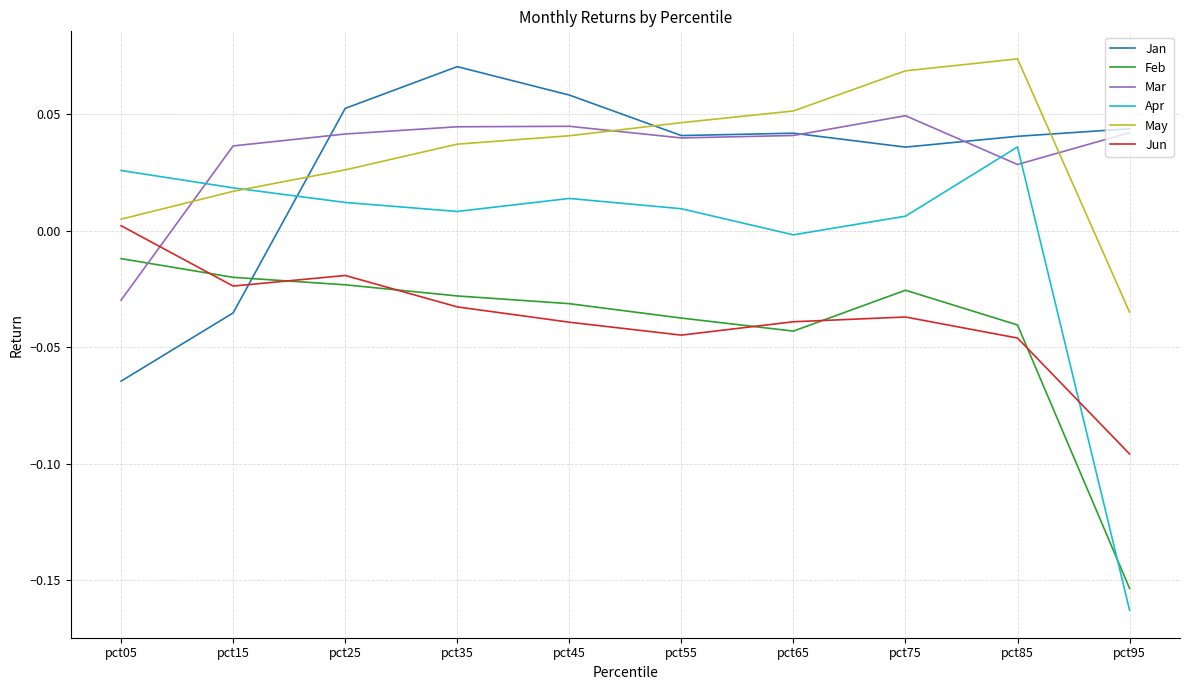

True or false: Jan has a value of 0.0 at pct45.

False